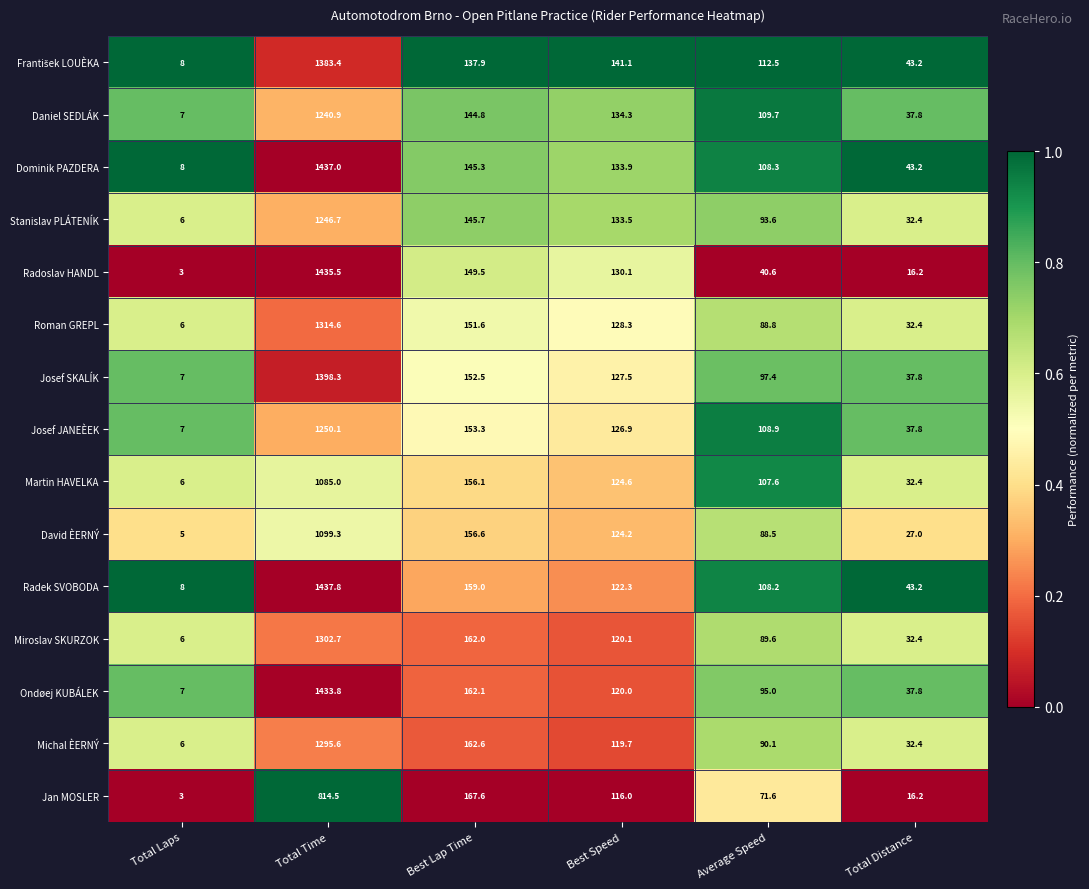

What is the difference between the second highest and minimum values in the Daniel SEDLÁK series?

137.8